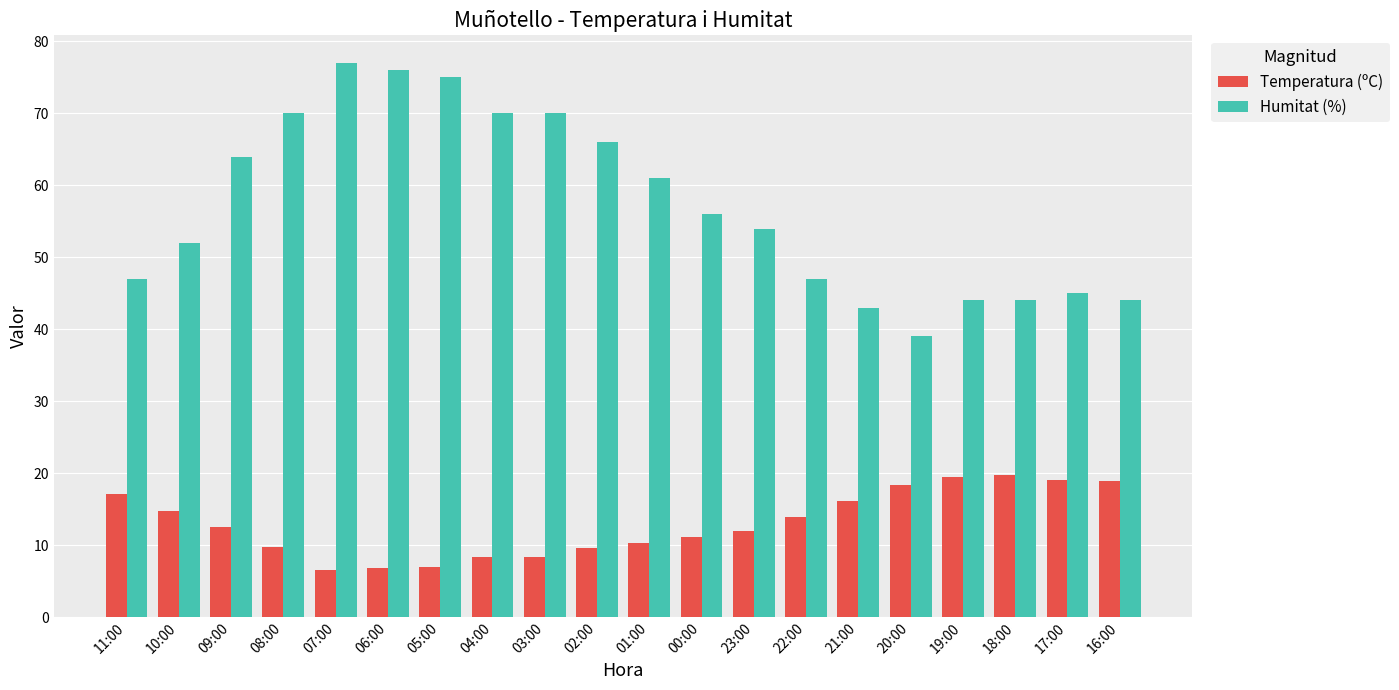

What is the total value across all series at 10:00?

66.8